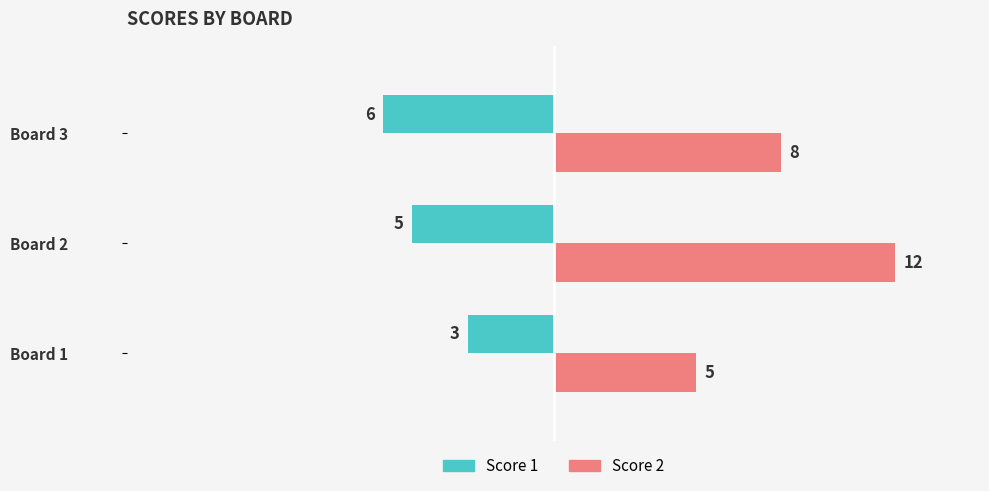

Count the Score 1 values in the range -6 to -3.

3